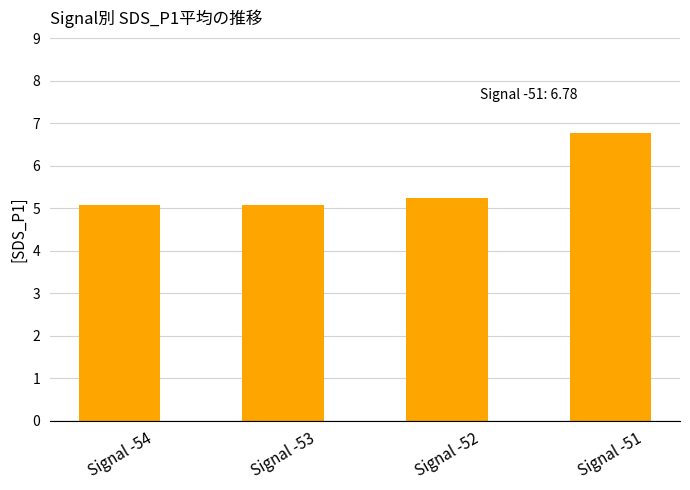

Reading left to right, what are all the values shown in this chart?

5.1	5.1	5.2	6.8